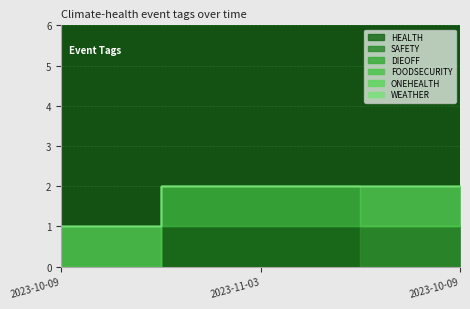

What is the label of the 1st point from the right?

2023-10-09